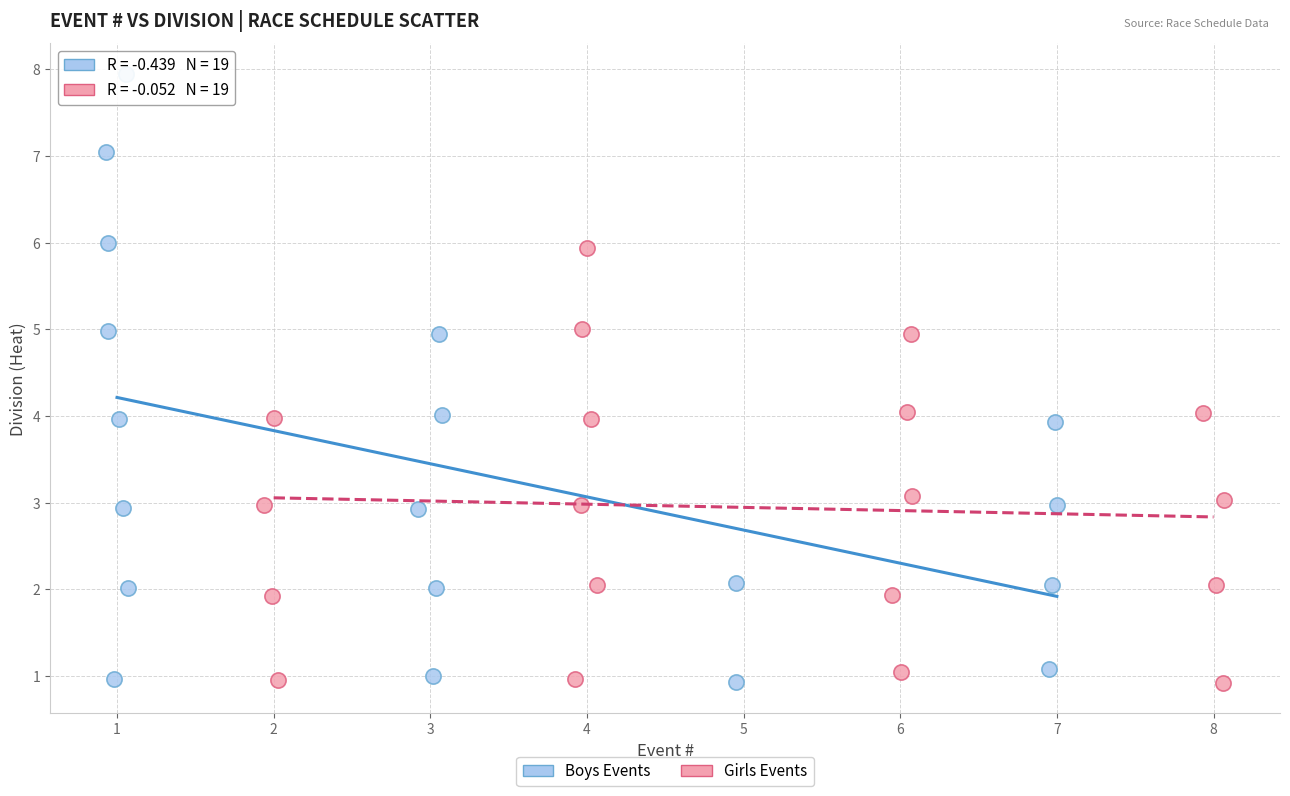

Which series reaches the maximum Y coordinate?

Boys Events